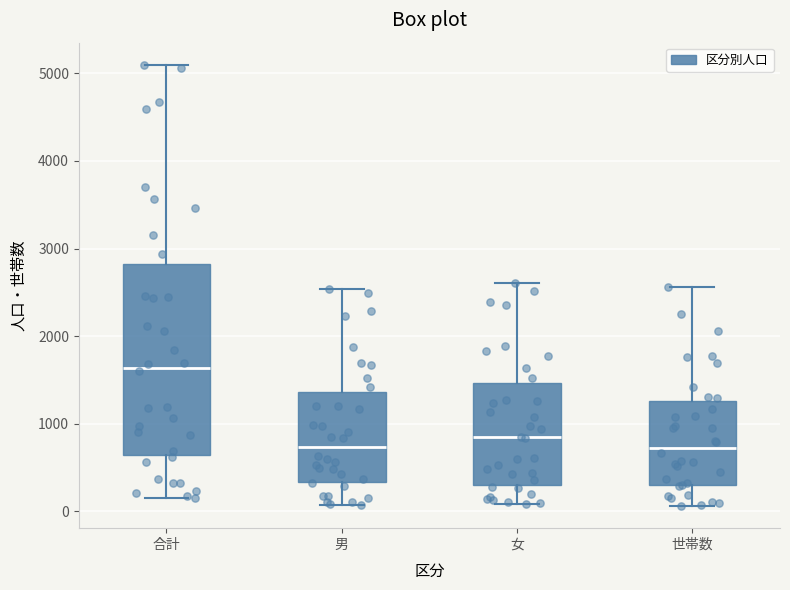

Reading left to right, read every box against the y-axis: the position of its median line, the range the box covers, and the ends of its whiskers. The values are not printed on the chart, so give them approximately, as read against the axis.

合計: median 1600, box 600 to 2800, whiskers 100 to 5100
男: median 700, box 300 to 1400, whiskers 100 to 2500
女: median 800, box 300 to 1500, whiskers 100 to 2600
世帯数: median 700, box 300 to 1300, whiskers 100 to 2600